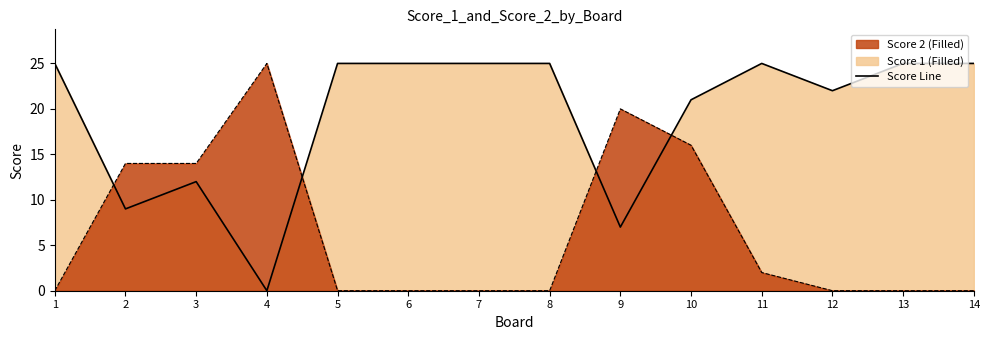

Between 2 and 10, which is larger?

10